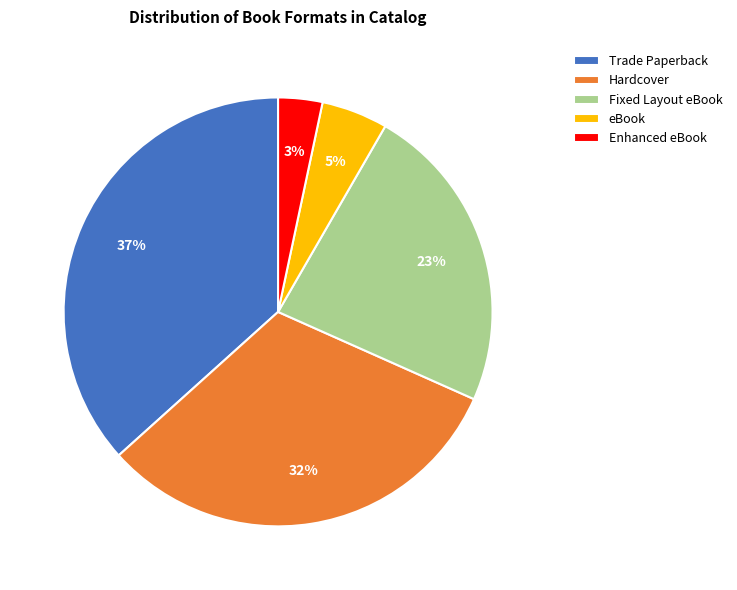

Rank the categories by value from lowest to highest.

Enhanced eBook, eBook, Fixed Layout eBook, Hardcover, Trade Paperback